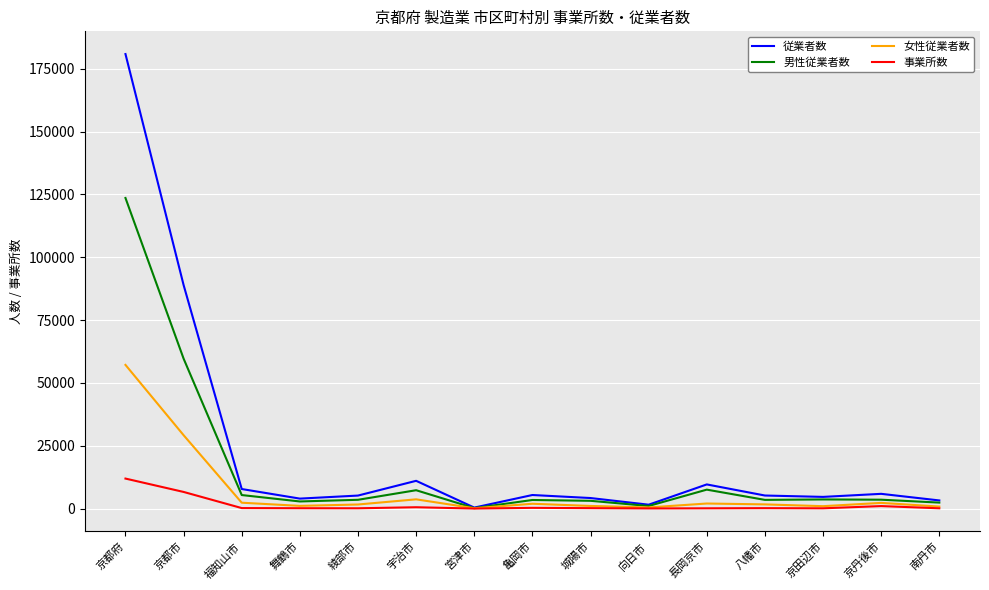

What is the maximum value shown in the chart?

180810